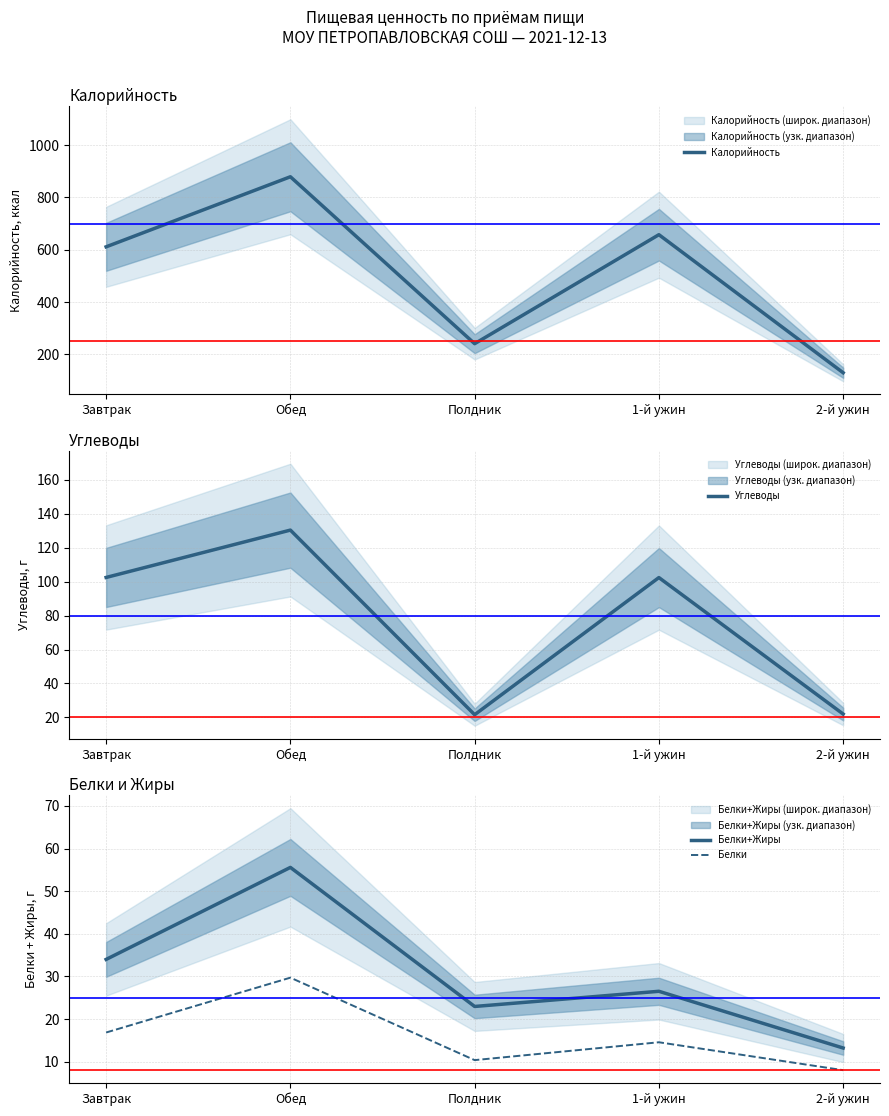

What is the difference between the maximum and minimum values in the Углеводы series?

108.8